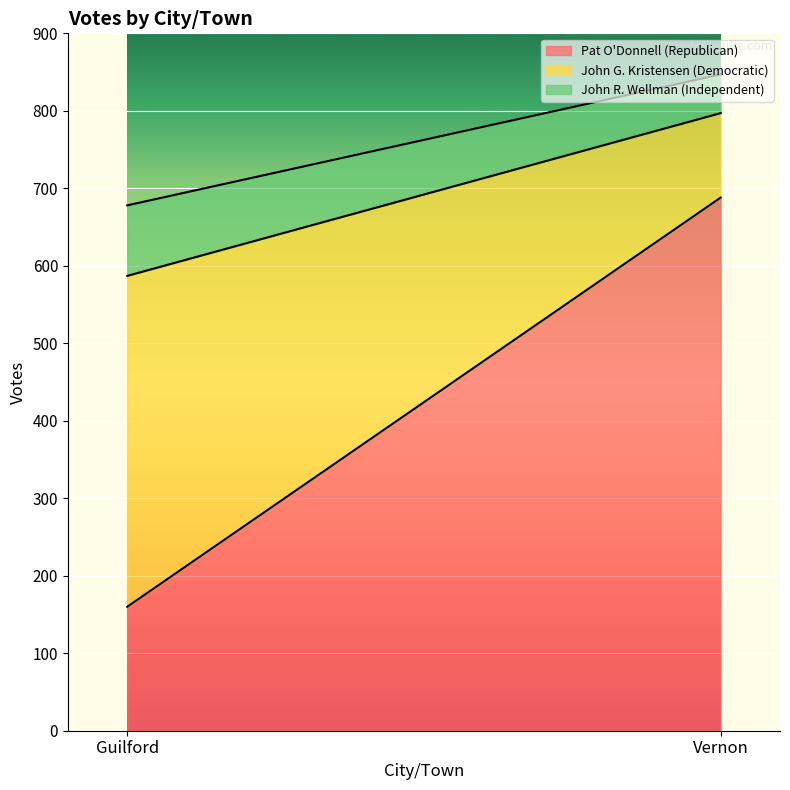

Is the value of John R. Wellman (Independent) at Guilford greater than the value of John G. Kristensen (Democratic) at Vernon?

No